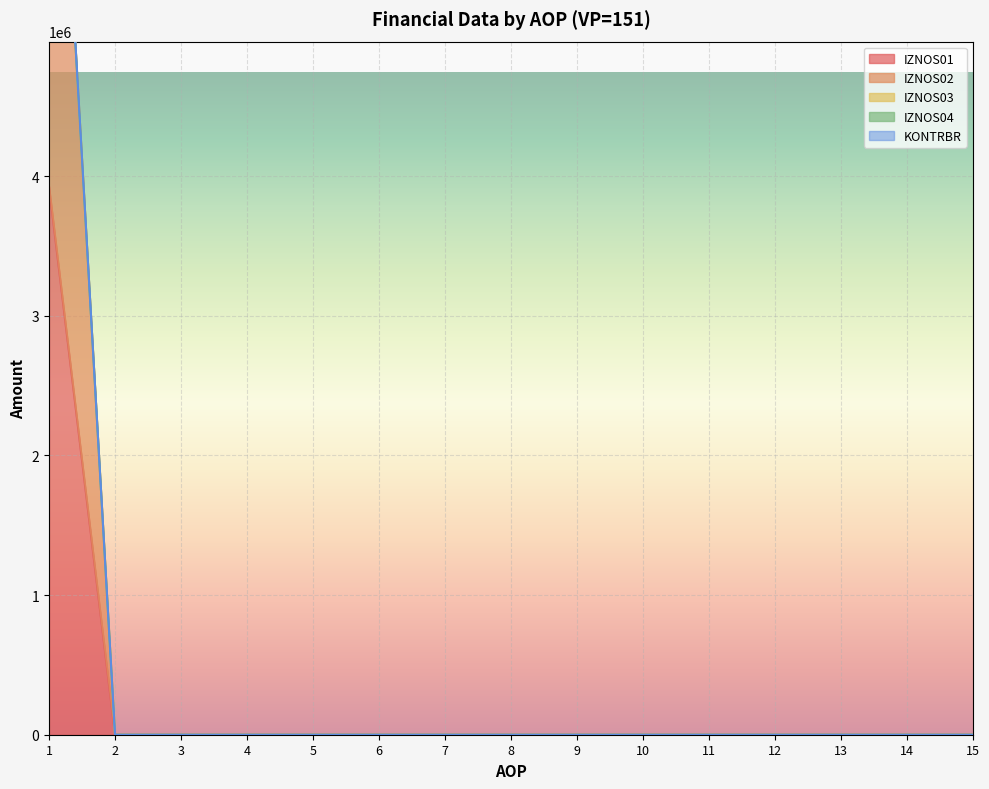

The KONTRBR series shows 0.0 at 5. True or false?

True